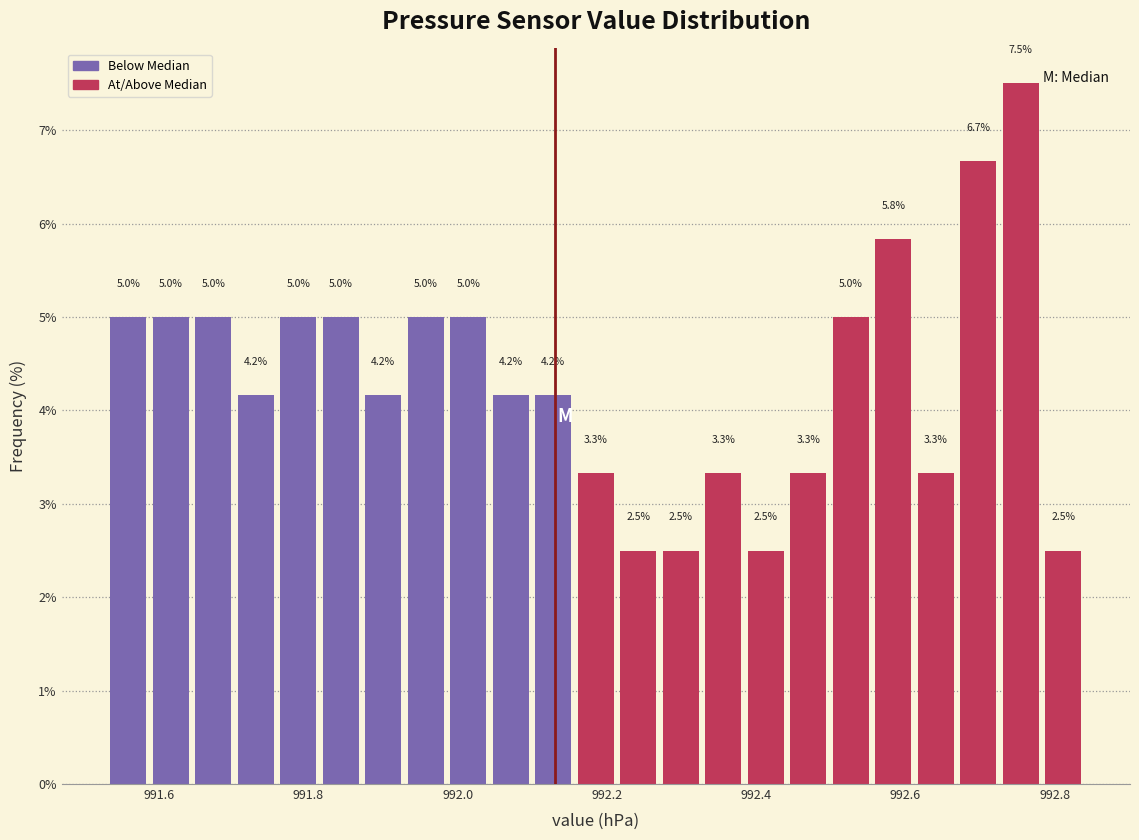

Around what value on the x-axis is the tallest bar? Give the approximate position of its centre, as read against the axis.

992.76